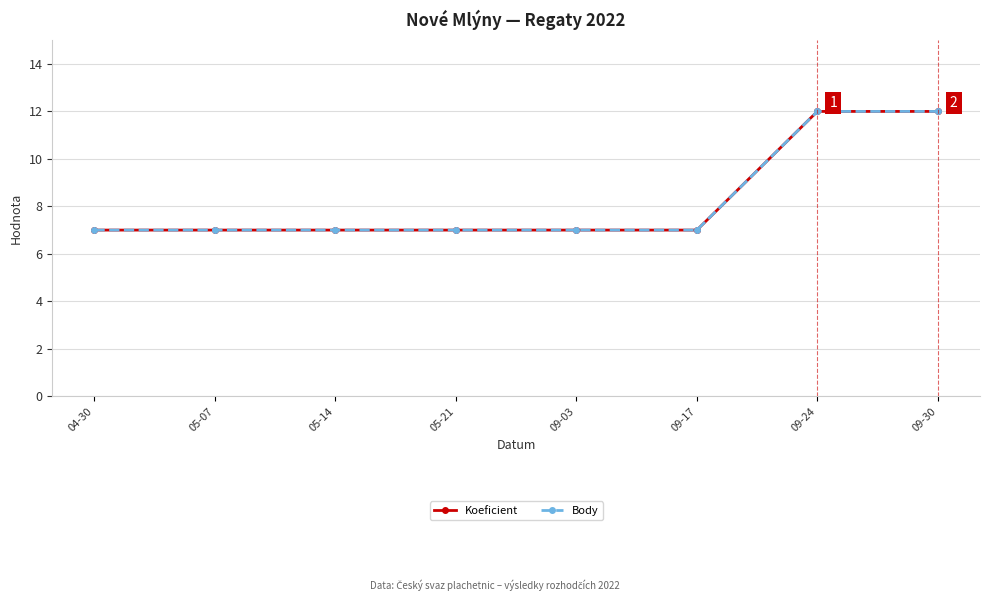

True or false: Koeficient has a value of 7 at 05-07.

True